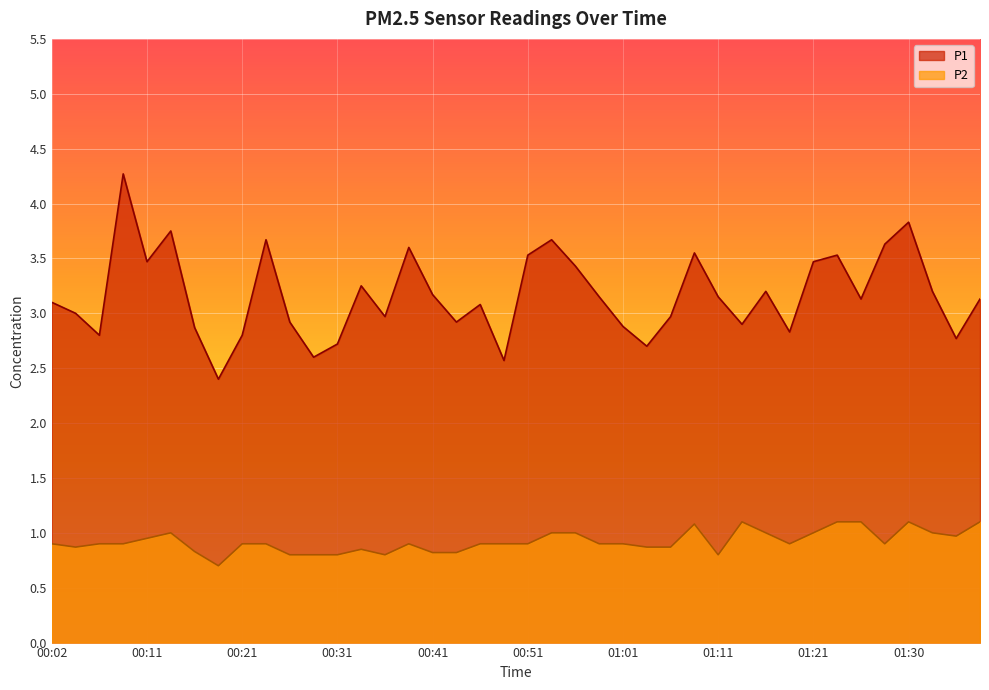

At how many categories does at least one series exceed 2?

40